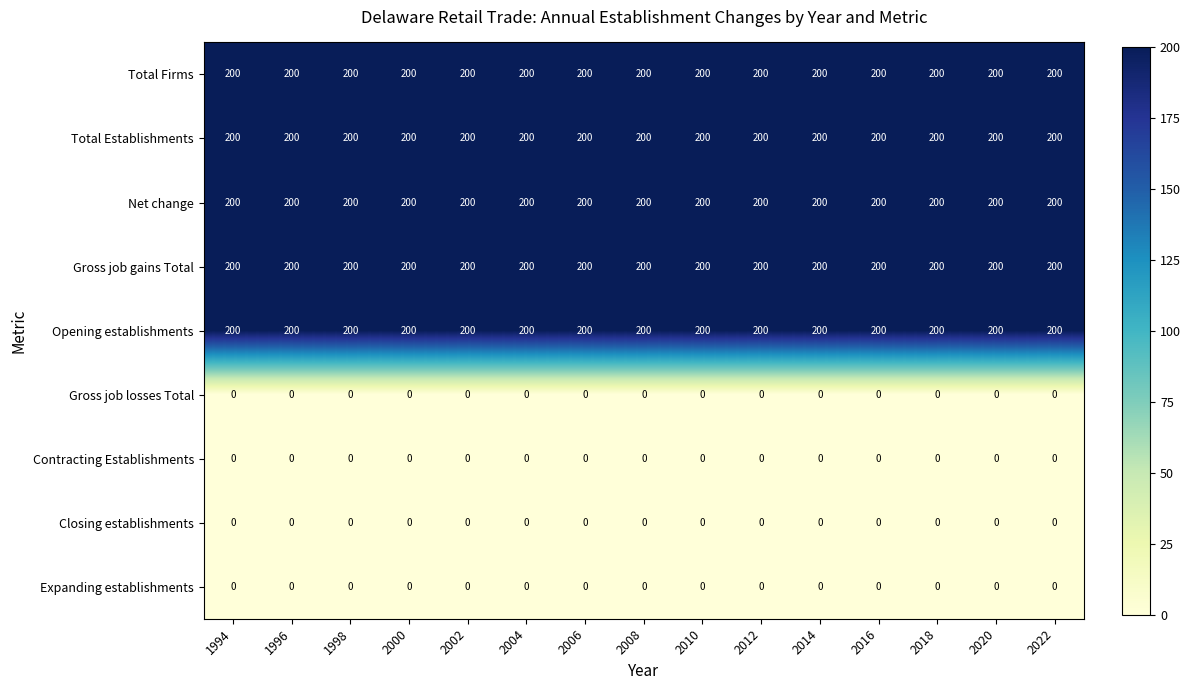

What is the difference between the highest and lowest values at 1996?

200